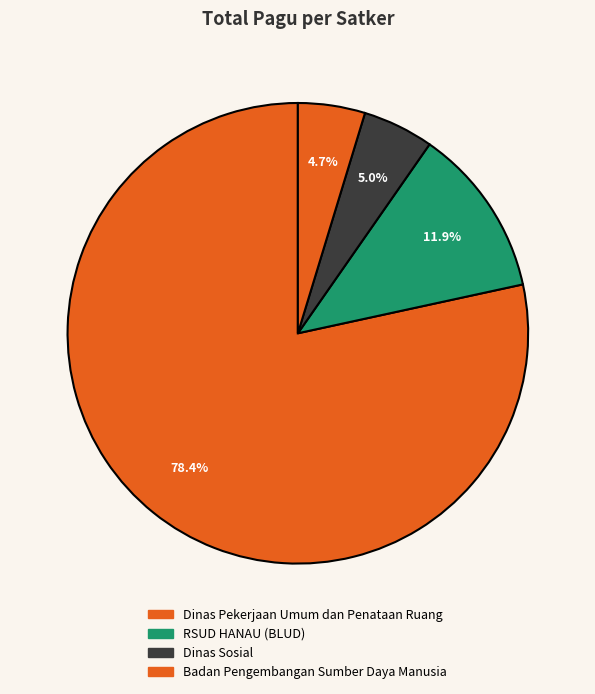

To the nearest percent, what portion does Dinas Pekerjaan Umum dan Penataan Ruang represent?

78%